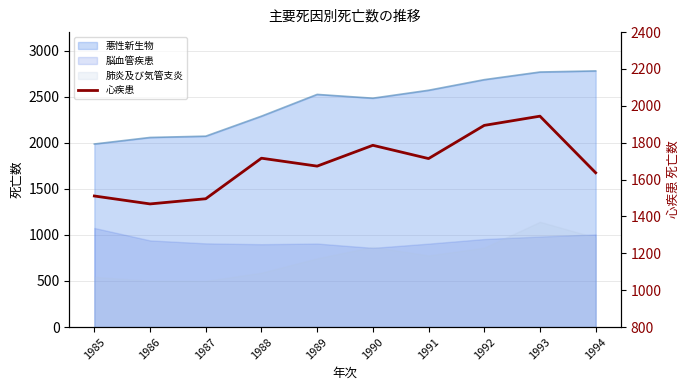

How many interior local valleys (lower than both neighbors) does the data have?

3